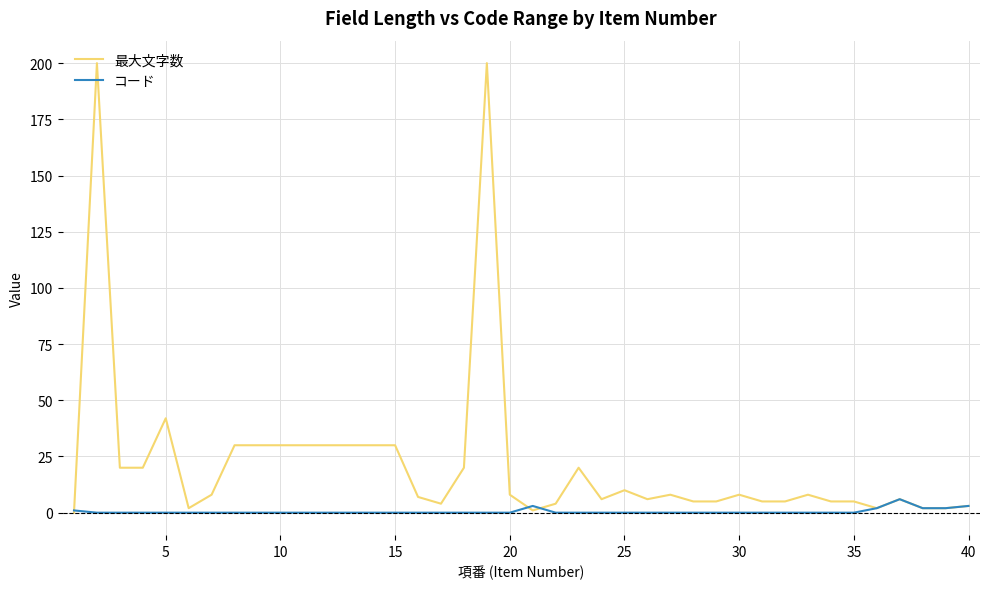

True or false: 最大文字数 and コード cross at least once.

True